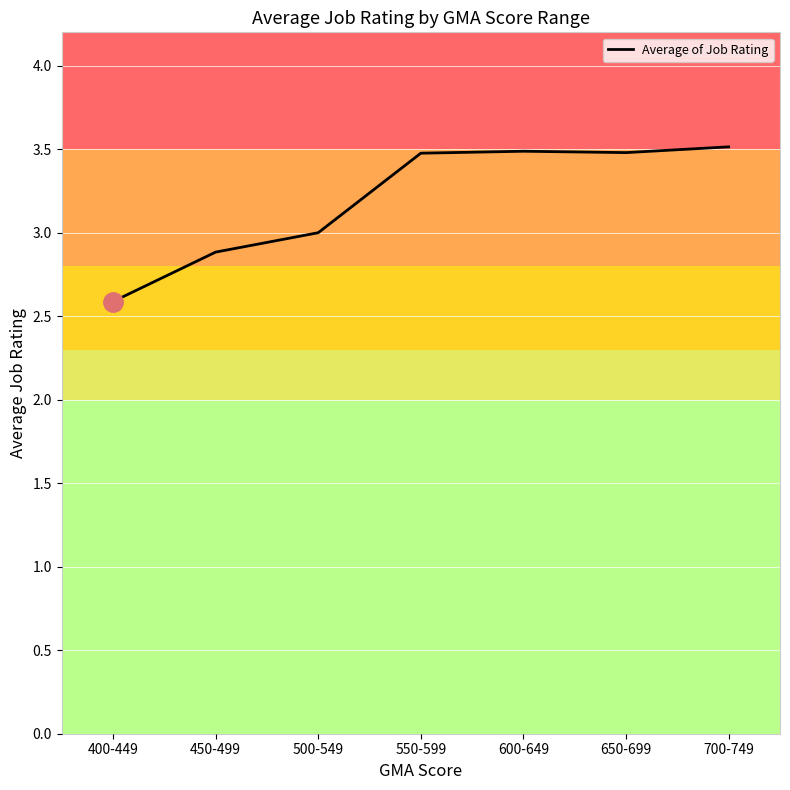

Which has a higher value, 450-499 or 650-699?

650-699